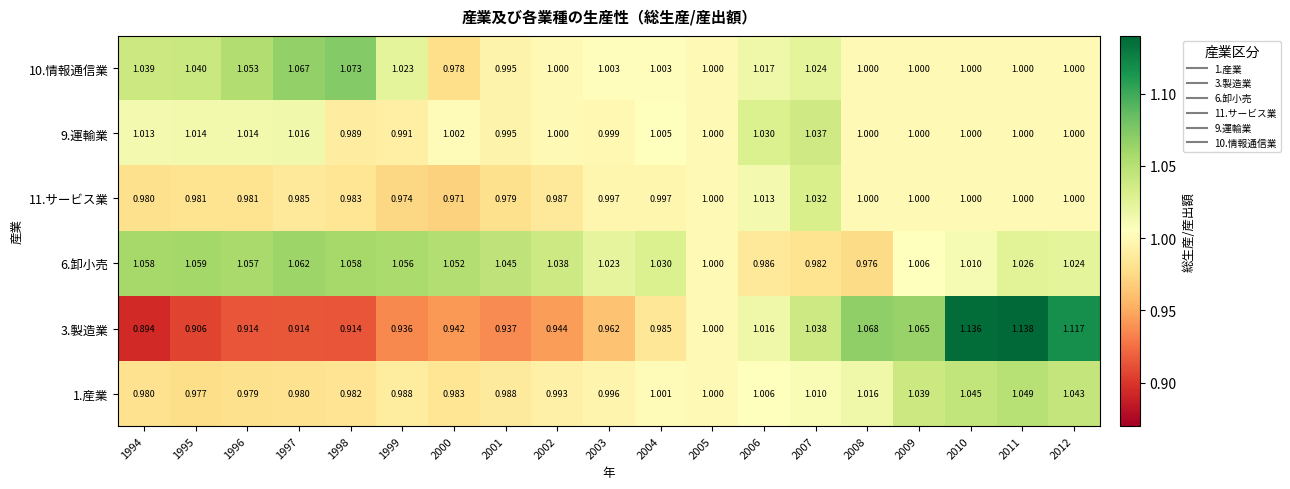

Is the value of 1.産業 at 2005 greater than the value of 6.卸小売 at 2000?

No